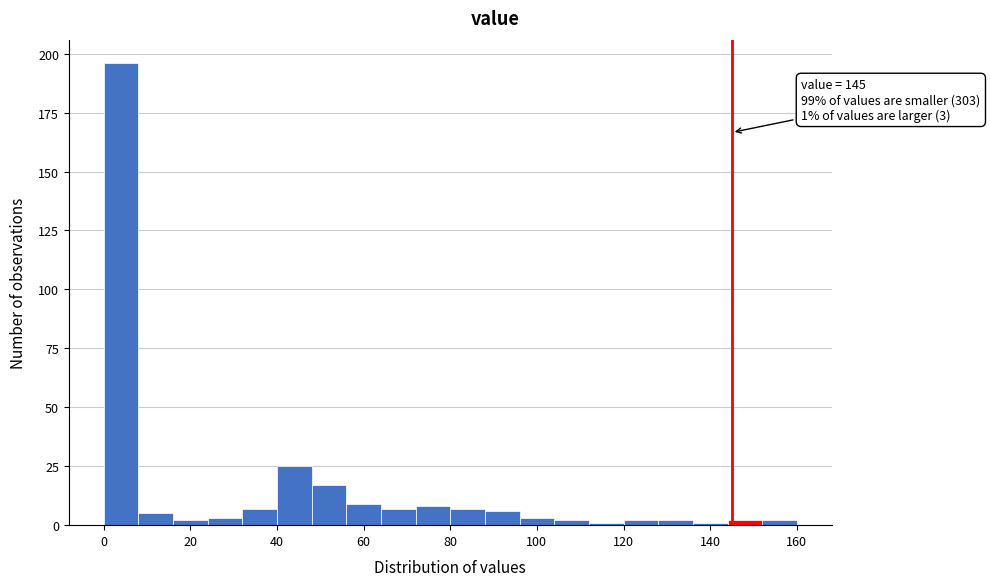

Which range on the x-axis has the tallest bar?

0 to 8